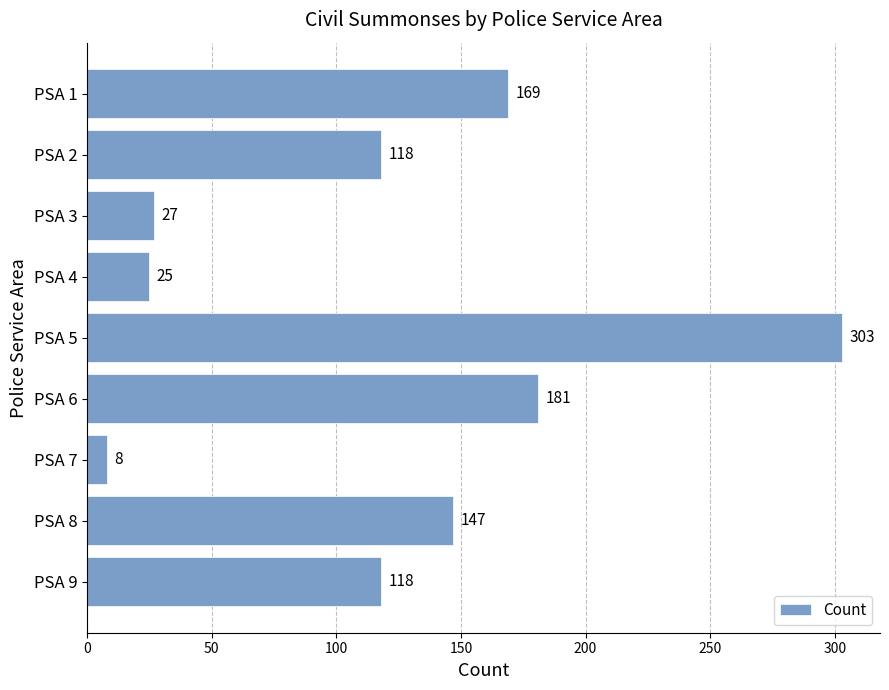

How many data points are less than 118?

3